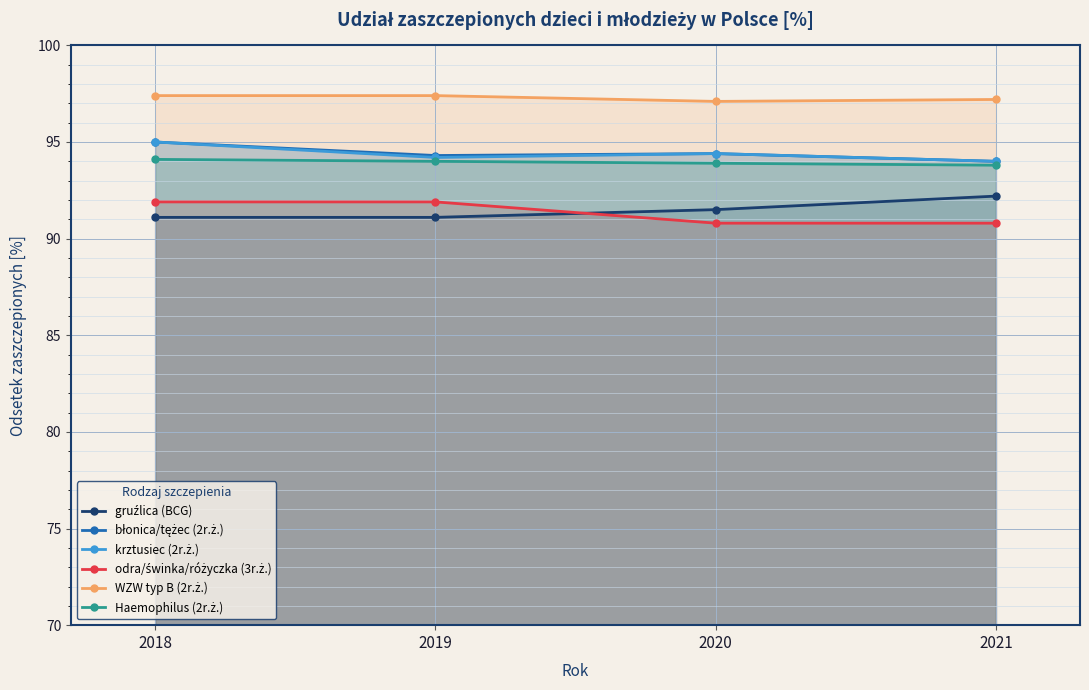

Between 2019 and 2021, which series saw the biggest shift?

gruźlica (BCG)